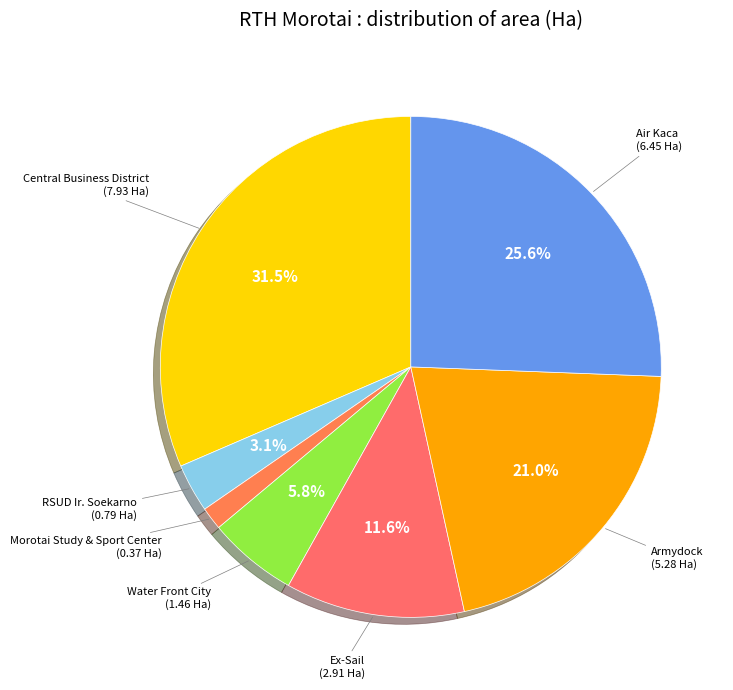

Which slice is the largest?

Central Business District